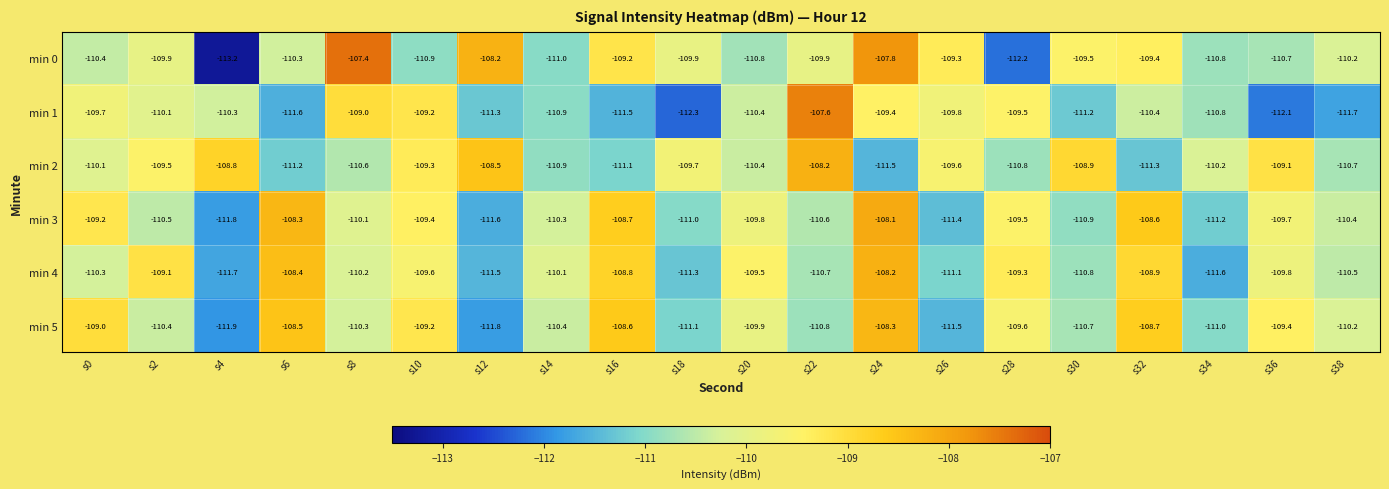

What is the highest value of the min 2 series?

-108.2